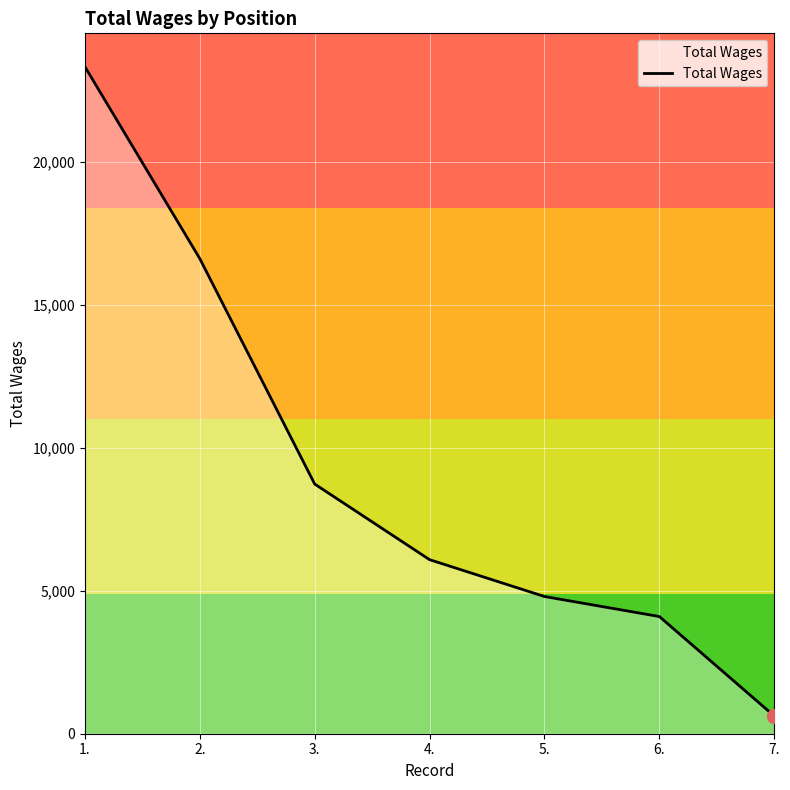

Reading right to left, what are all the values shown in this chart?

620	4098	4798	6086	8731	16613	23324